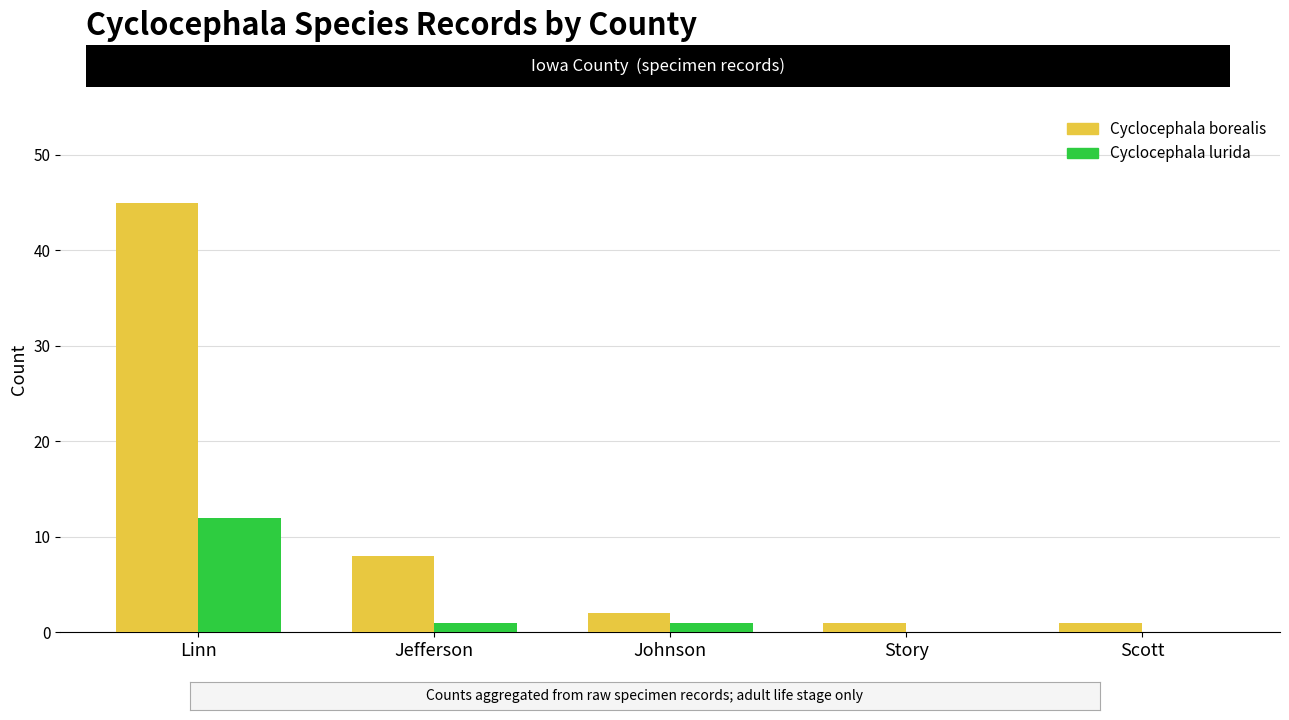

What is the greatest value displayed?

45